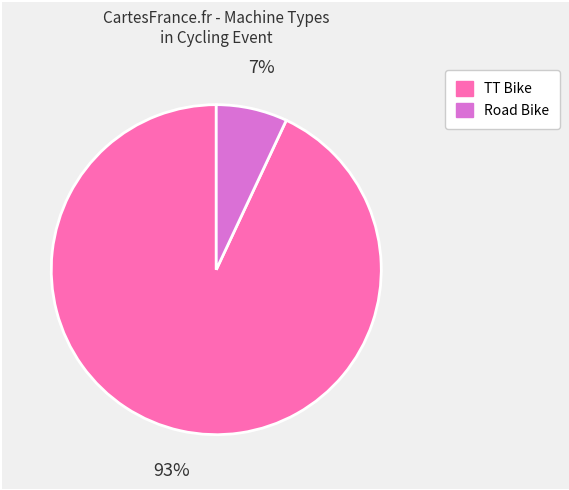

Count the number of slices in the pie.

2